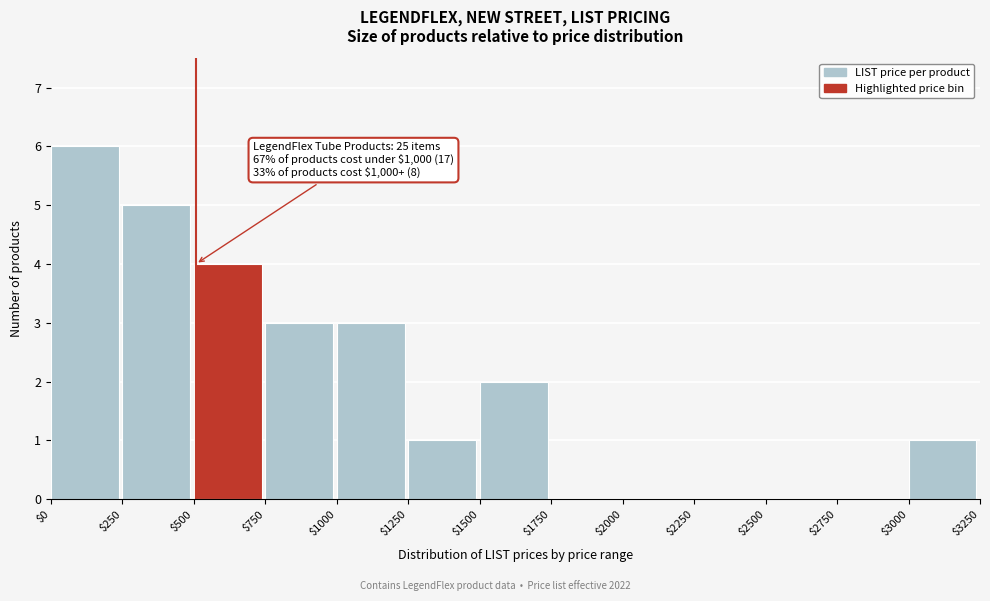

Over which range of the x-axis is the bar tallest?

$0 to $250